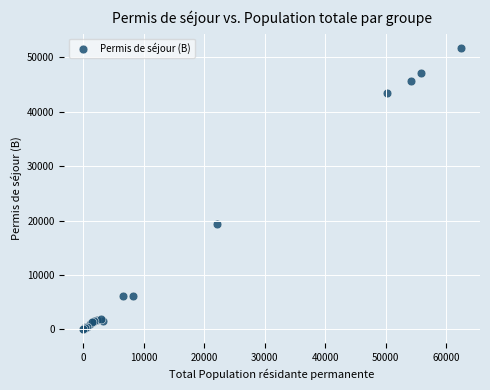

What Y value in the scatter plot is closest to 25896?

19413